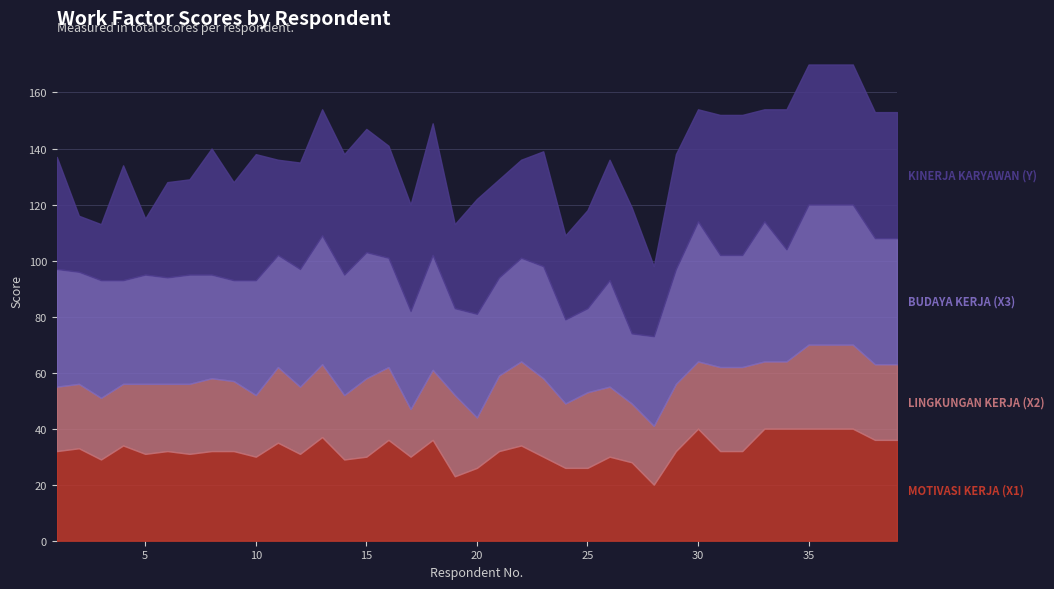

How many interior local peaks does the KINERJA KARYAWAN (Y) series have?

10